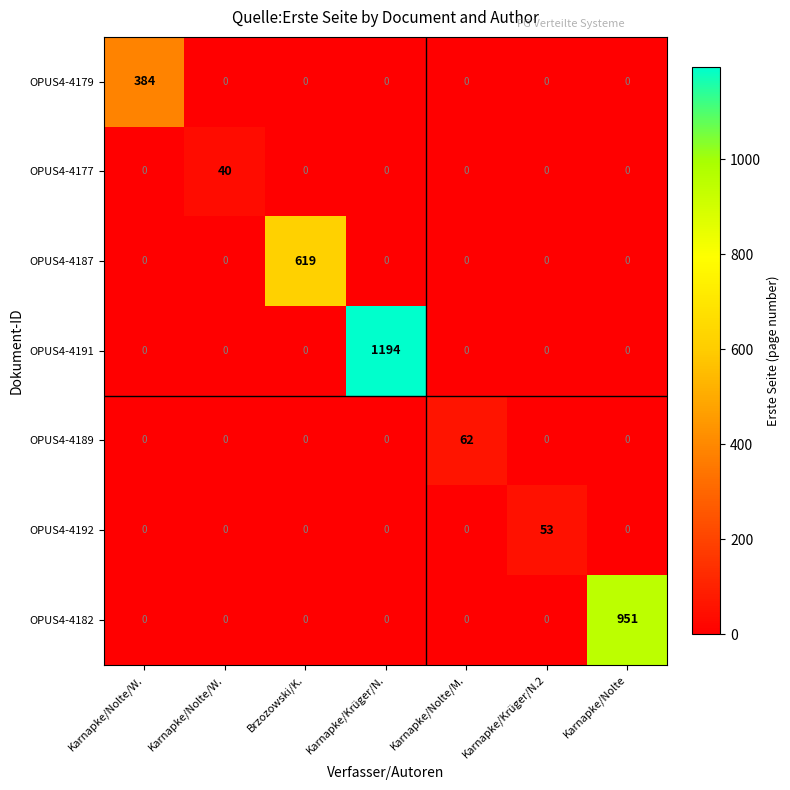

What is the total value across all series at Karnapke/Nolte/W.?

384